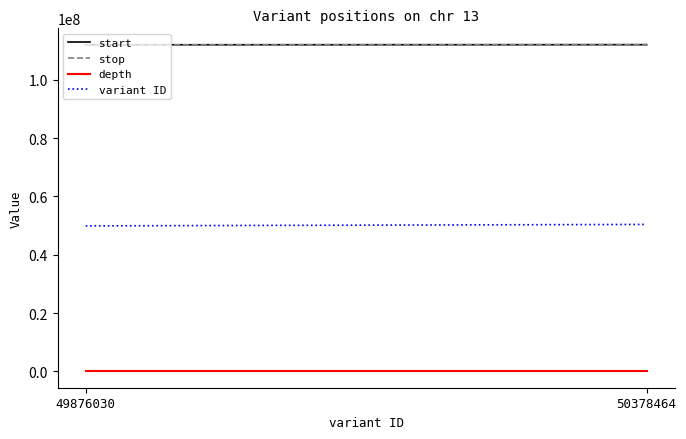

Reading left to right, what are all the values shown in this chart?

start: 49876030=111957273	50378464=111994816
stop: 49876030=111957274	50378464=111994817
depth: 49876030=6	50378464=5
variant ID: 49876030=49876030	50378464=50378464